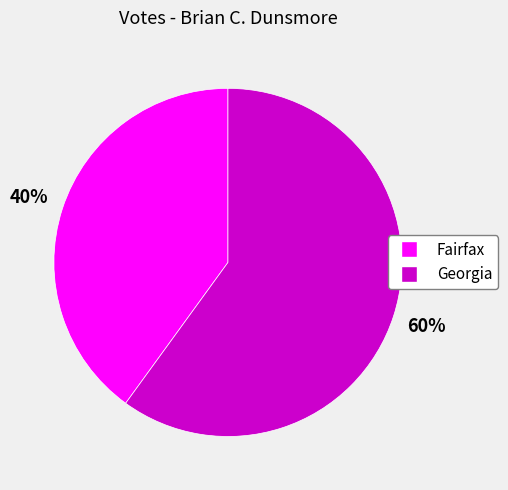

Which slice represents more than half of the pie?

Georgia